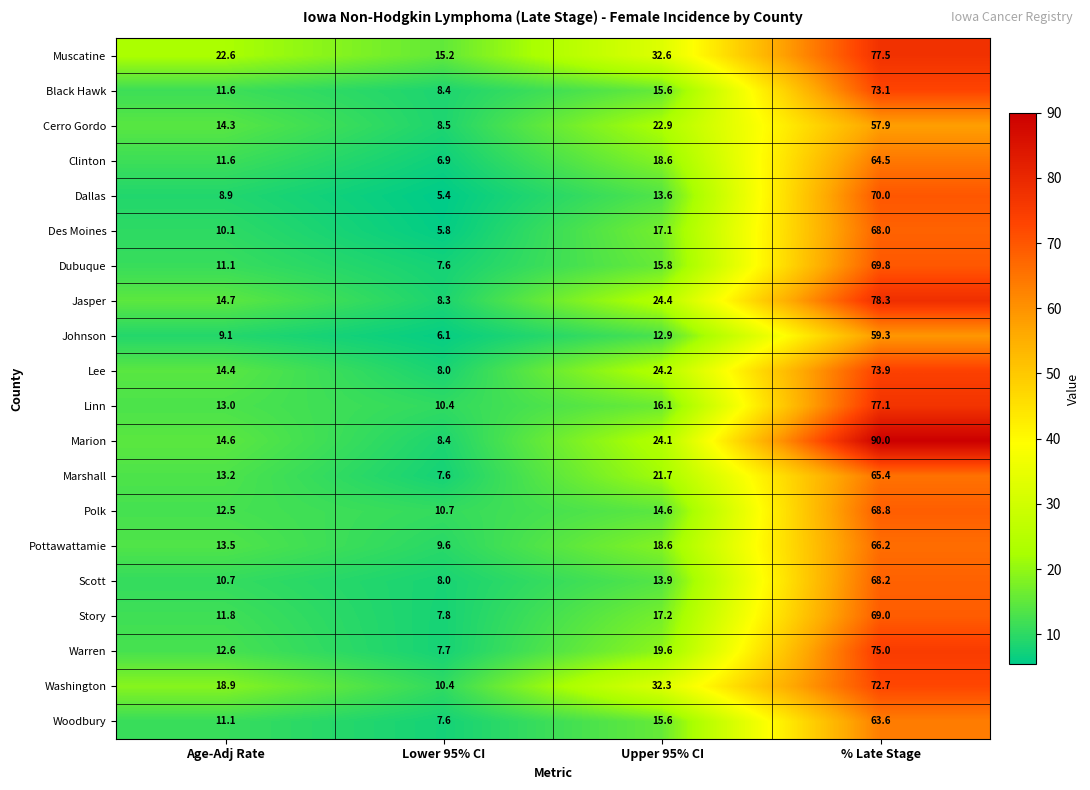

Between Lower 95% CI and Upper 95% CI, which series saw the biggest shift?

Washington